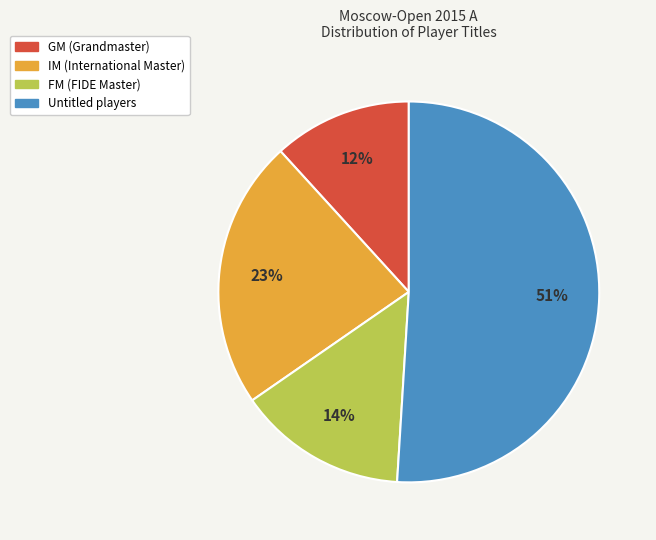

To the nearest percent, what is the average slice percentage?

25%